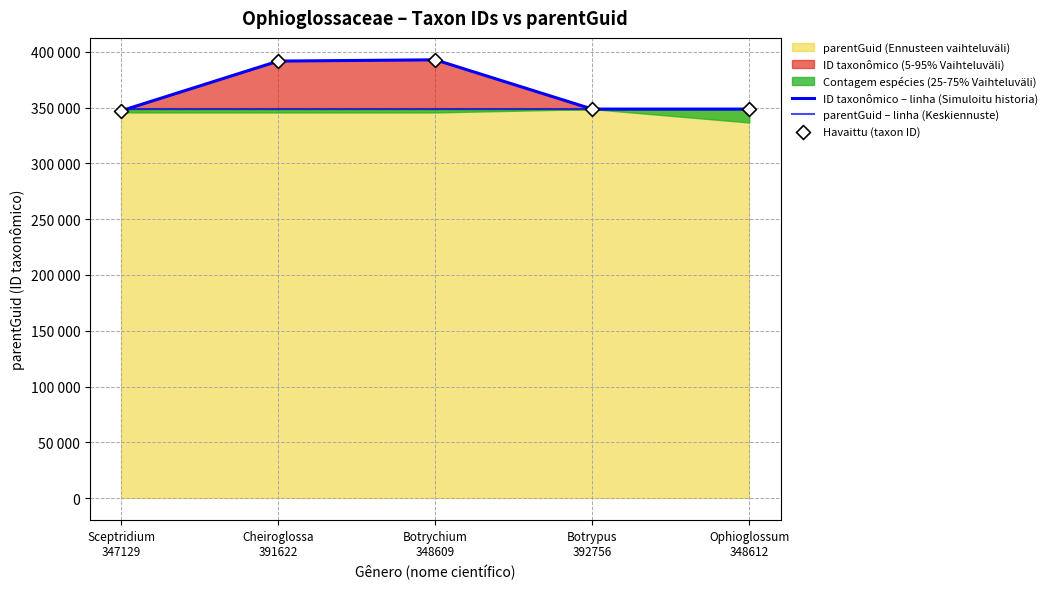

Which series reaches the maximum Y coordinate?

ID taxonômico – linha (Simuloitu historia)